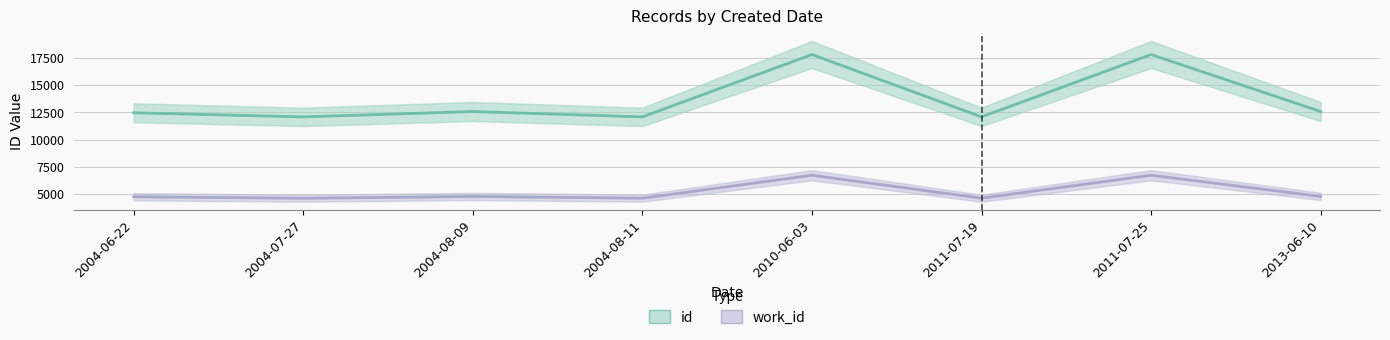

Which has a higher value, 2004-08-09 or 2011-07-25?

2011-07-25